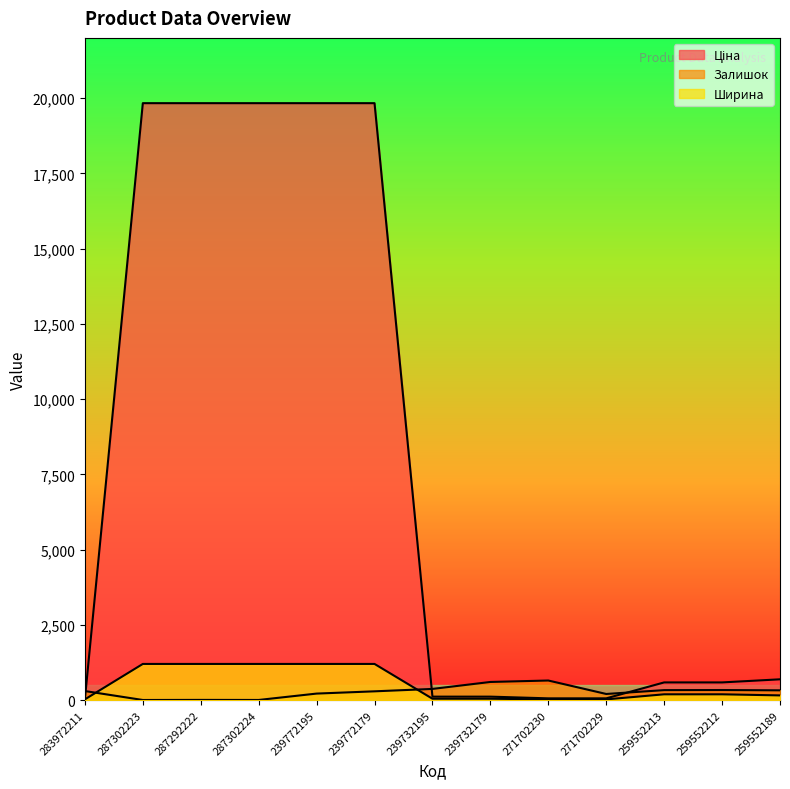

What is the sum of the Ціна values at 239772195 and 259552212?

20417.0